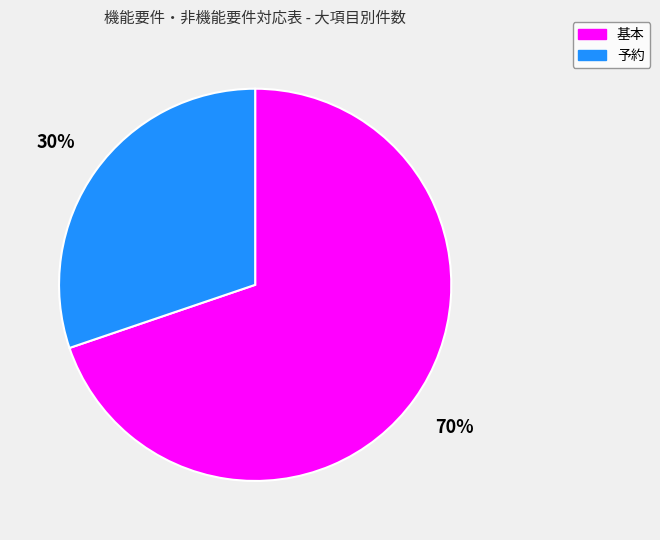

The 基本 slice represents 70% of the pie. True or false?

True